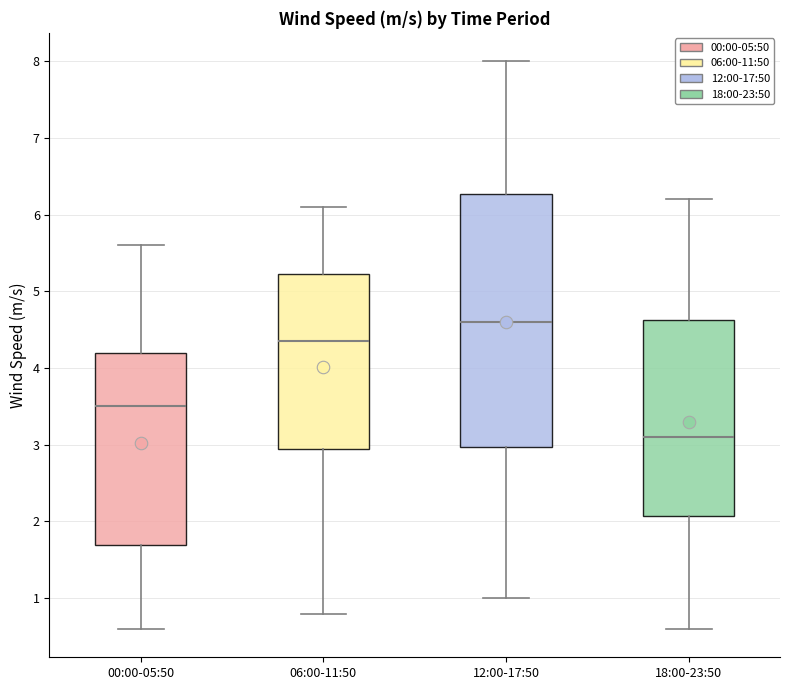

Comparing the boxes themselves (not the whiskers), which one is the tallest?

12:00-17:50